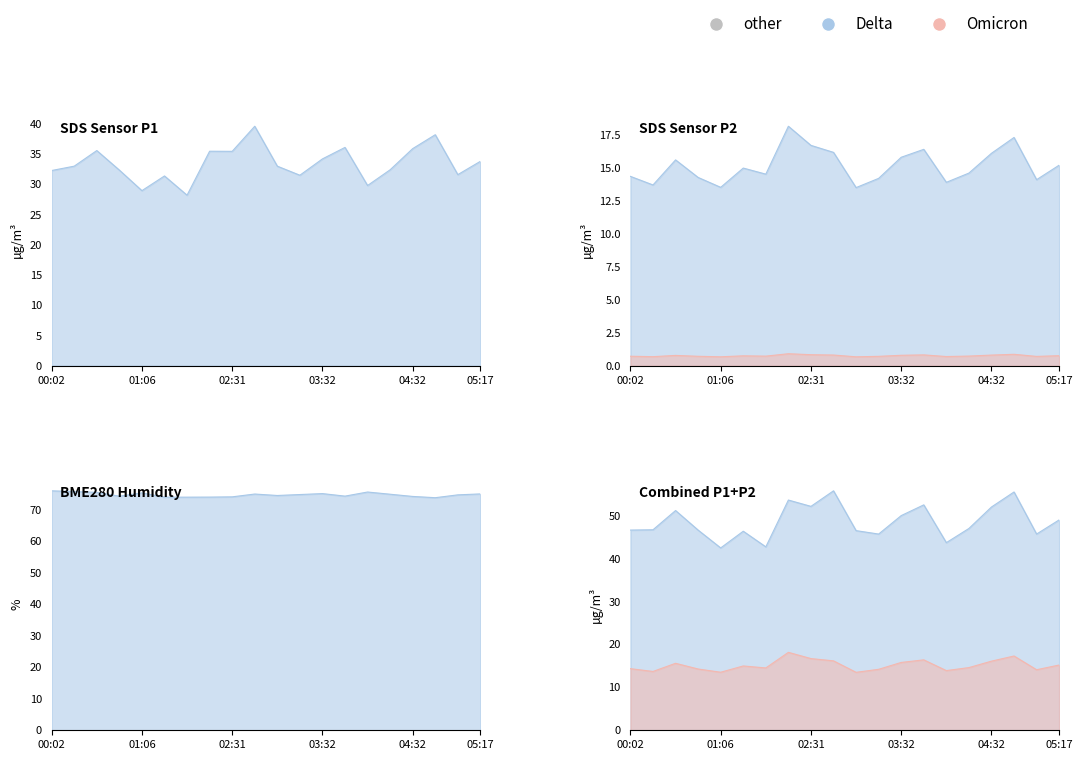

True or false: SDS_P2 and SDS_P1 cross at least once.

False